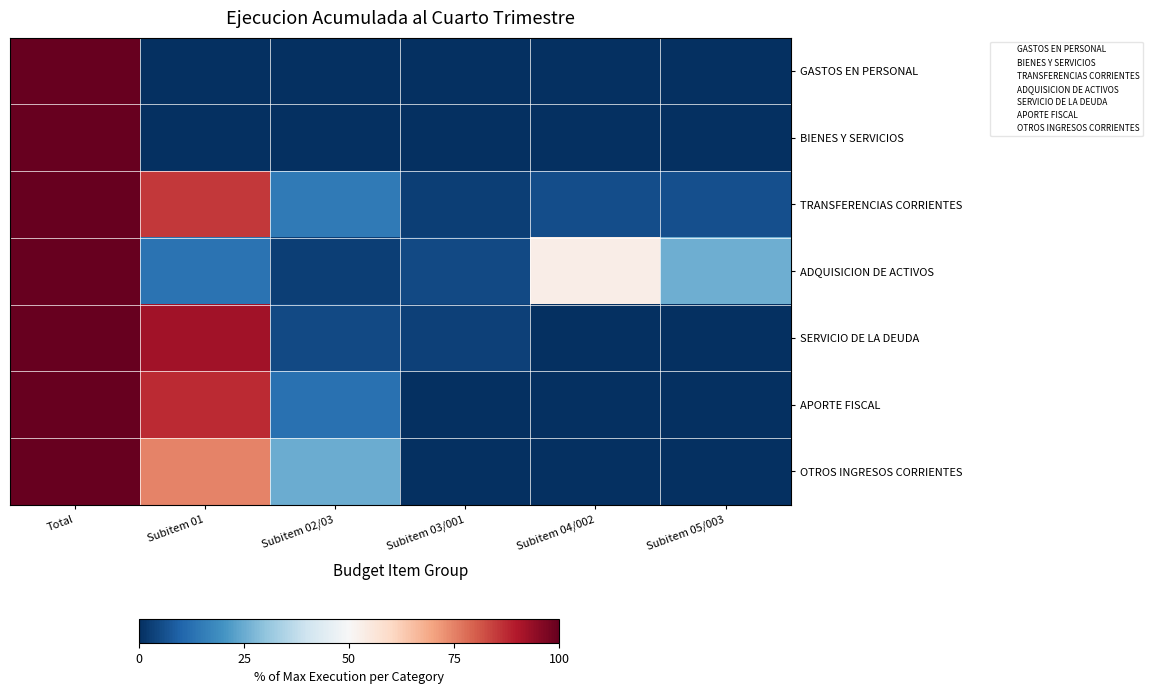

What is the total value across all series at Total?

721.0